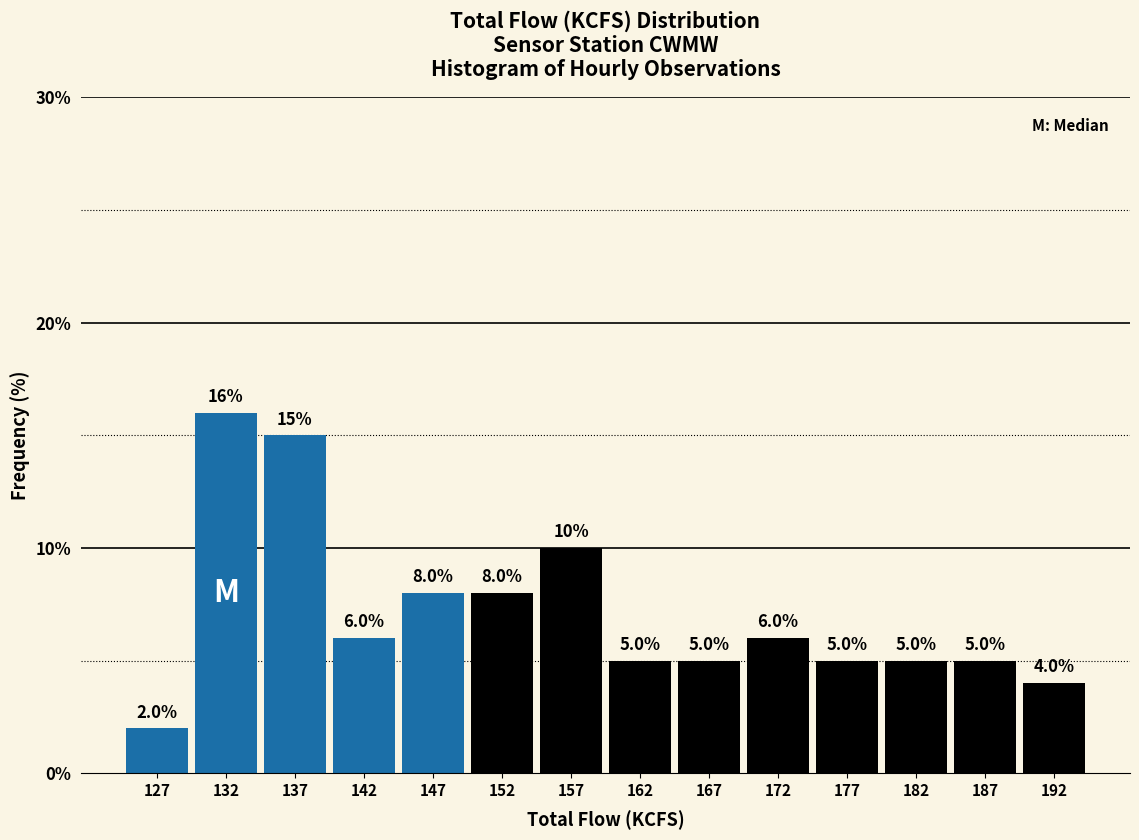

Reading left to right, transcribe this chart: for each bar, give the range it covers on the x-axis and its height.

125 to 130: 2.0
130 to 135: 16.0
135 to 140: 15.0
140 to 145: 6.0
145 to 150: 8.0
150 to 155: 8.0
155 to 160: 10.0
160 to 165: 5.0
165 to 170: 5.0
170 to 175: 6.0
175 to 180: 5.0
180 to 185: 5.0
185 to 190: 5.0
190 to 195: 4.0